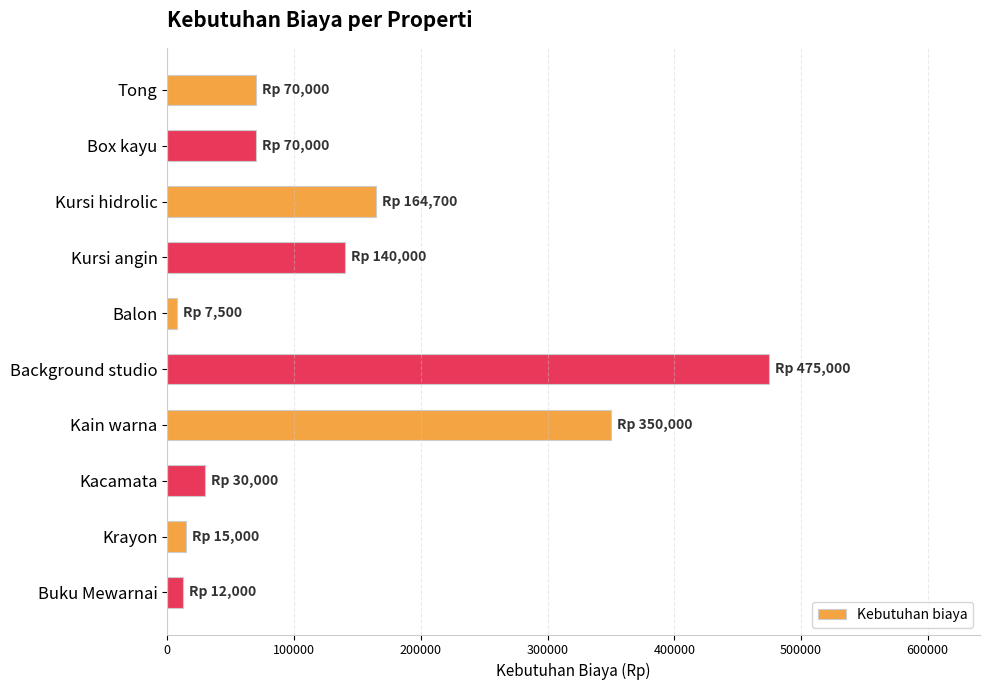

What is the smallest value displayed?

7500